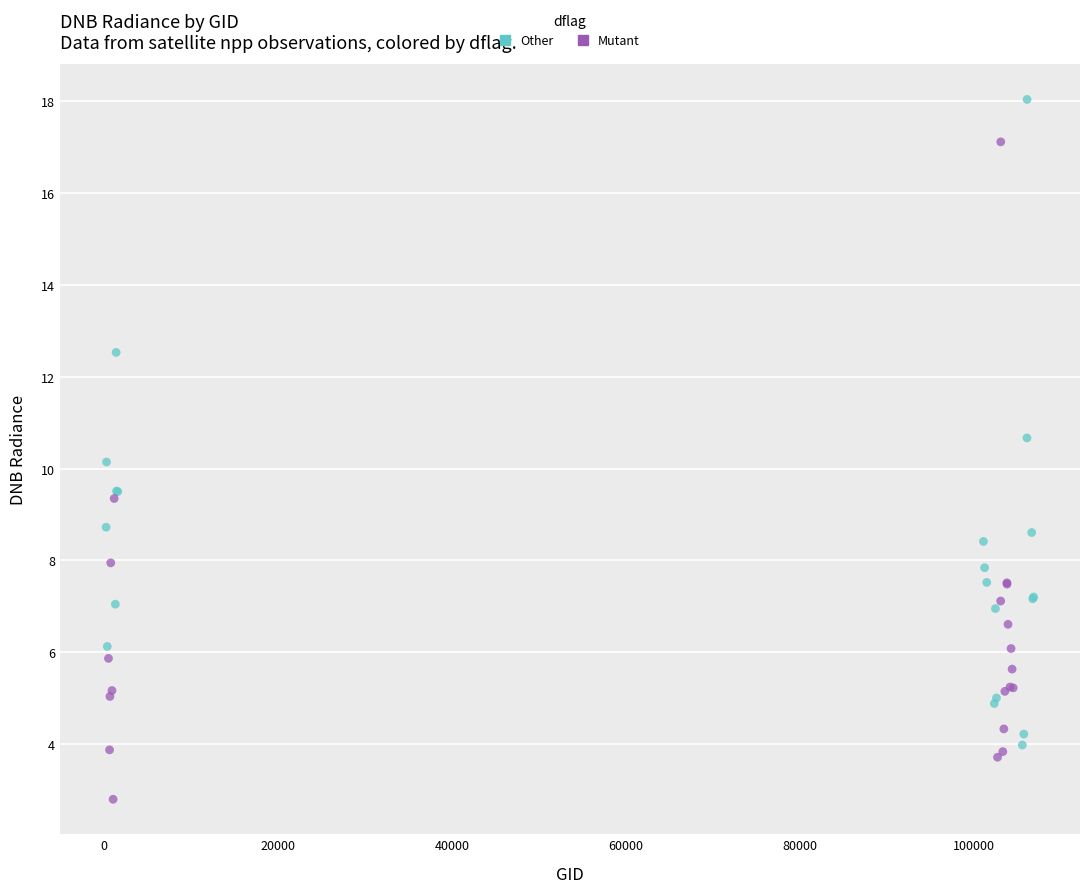

Which series contains the lowest Y value?

Mutant